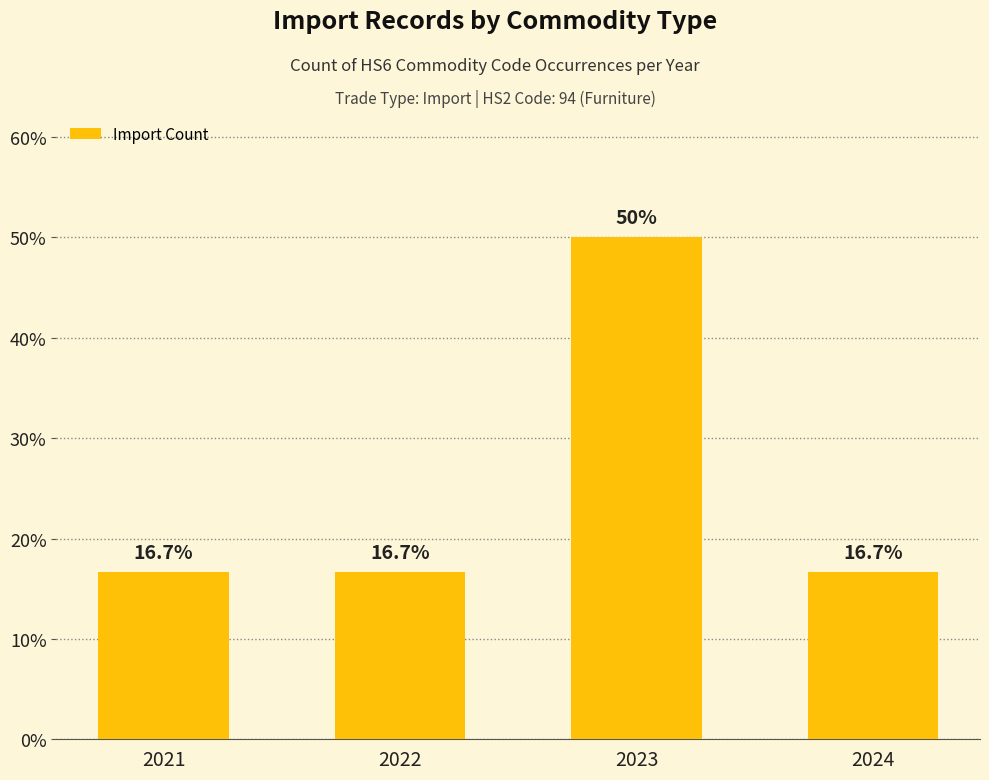

What is the difference between the maximum and minimum values?

33.3